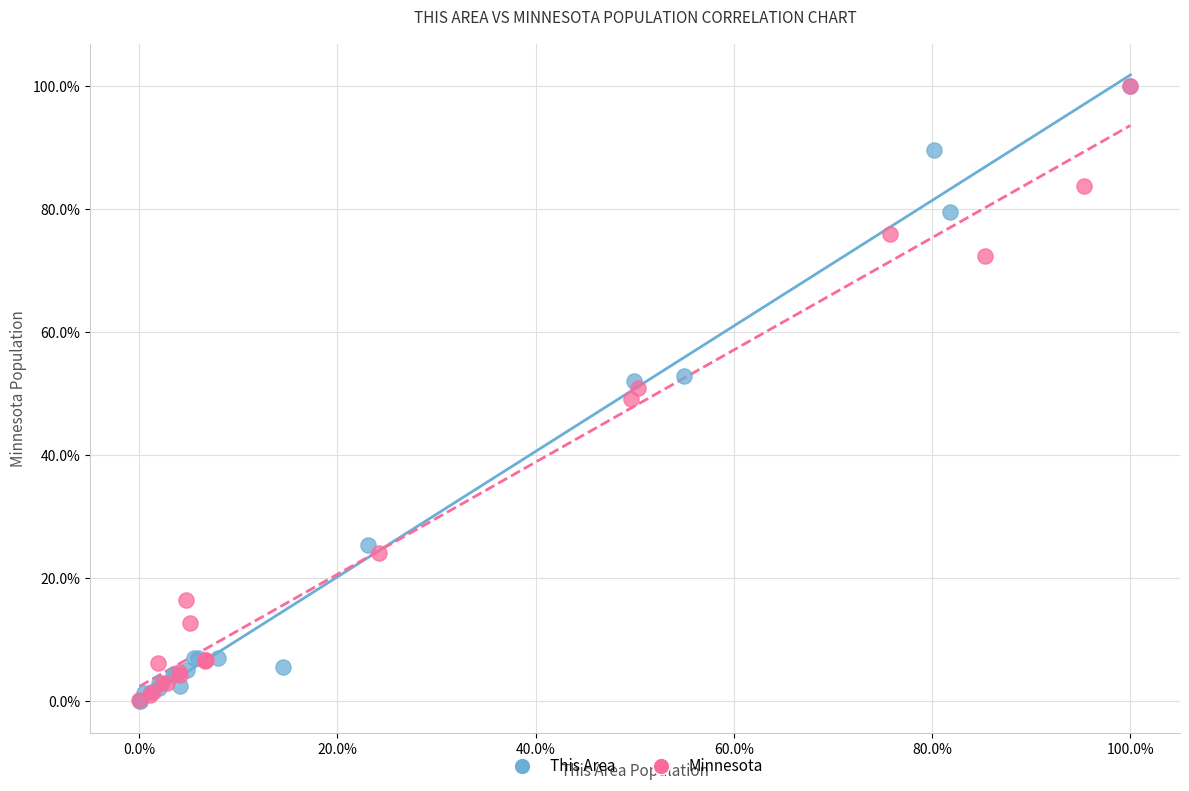

What are all the series names shown in the legend?

This Area, Minnesota